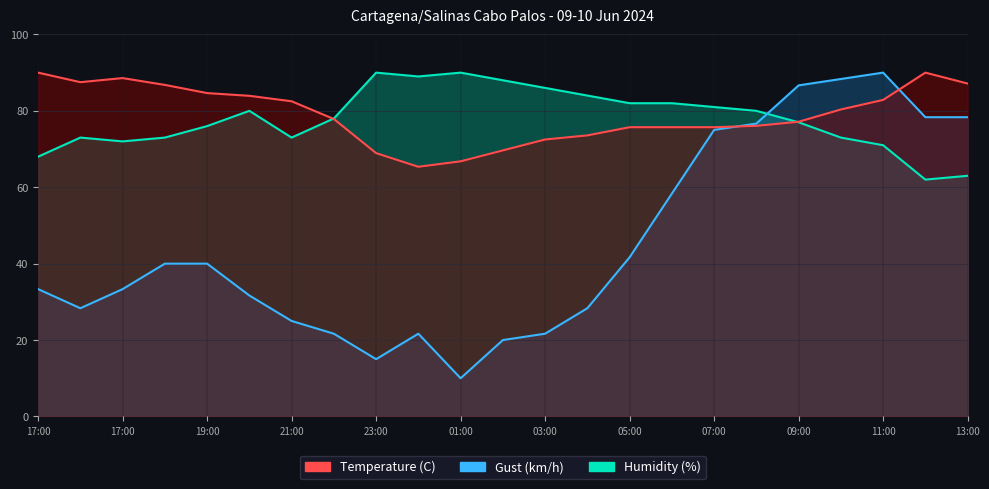

The Temperature (C) series shows 33.0 at 18:00. True or false?

False